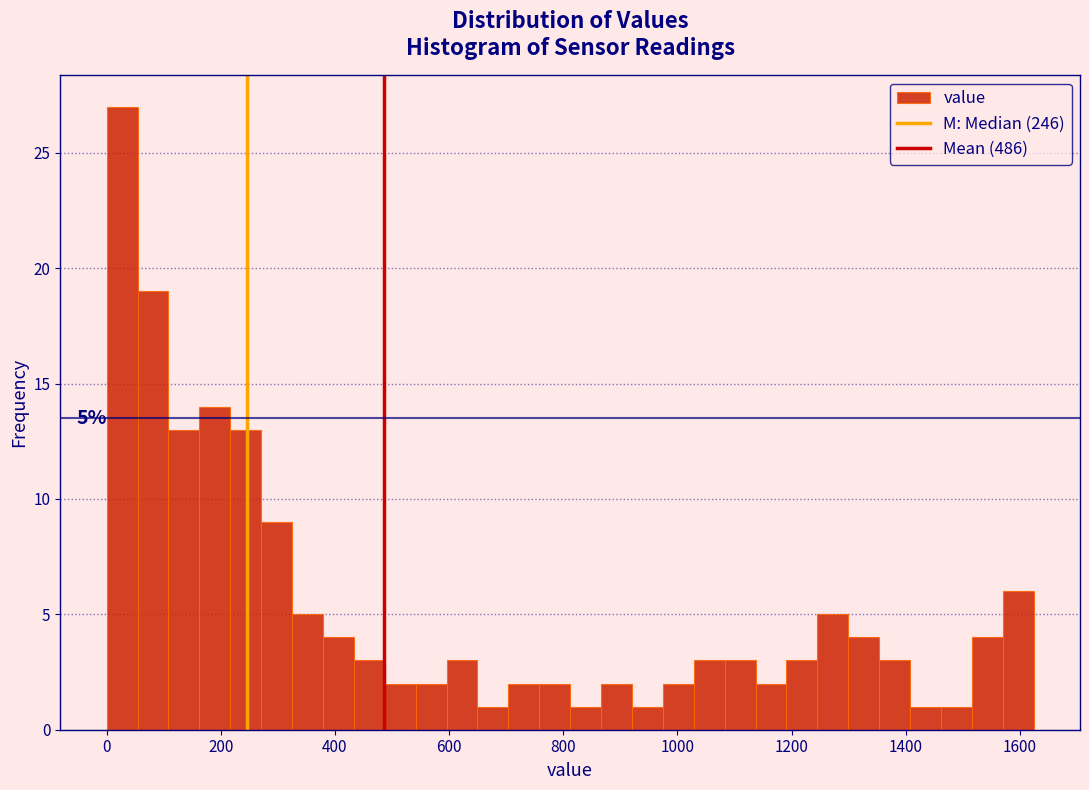

Around what value on the x-axis is the tallest bar? Give the approximate position of its centre, as read against the axis.

20